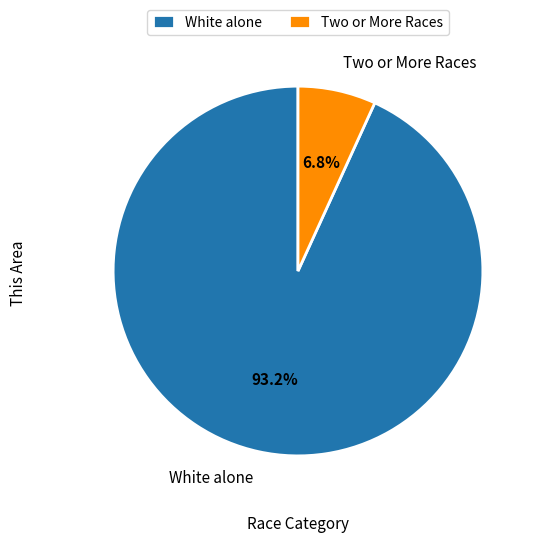

To the nearest percent, what percentage of the pie is Two or More Races?

7%